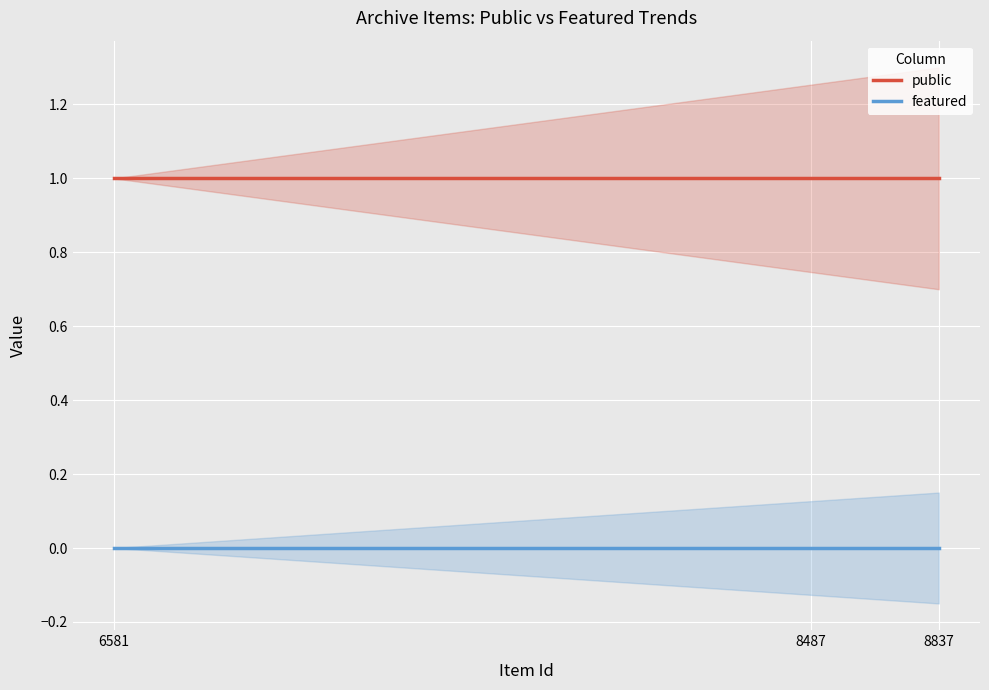

Which has a higher value, 6581 or 8487?

6581